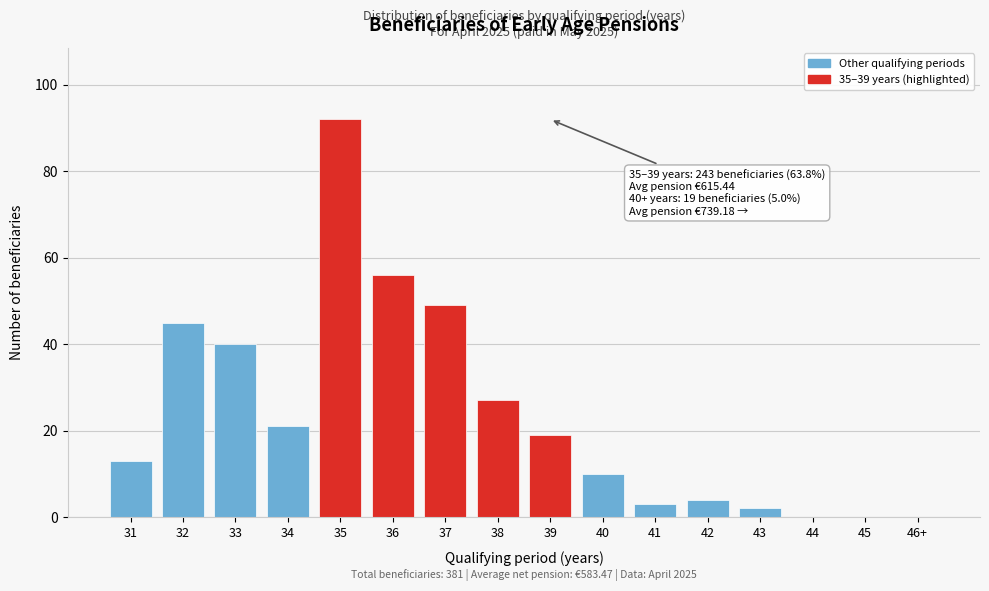

Reading left to right, what are all the values shown in this chart?

31=13	32=45	33=40	34=21	35=92	36=56	37=49	38=27	39=19	40=10	41=3	42=4	43=2	44=0	45=0	46+=0